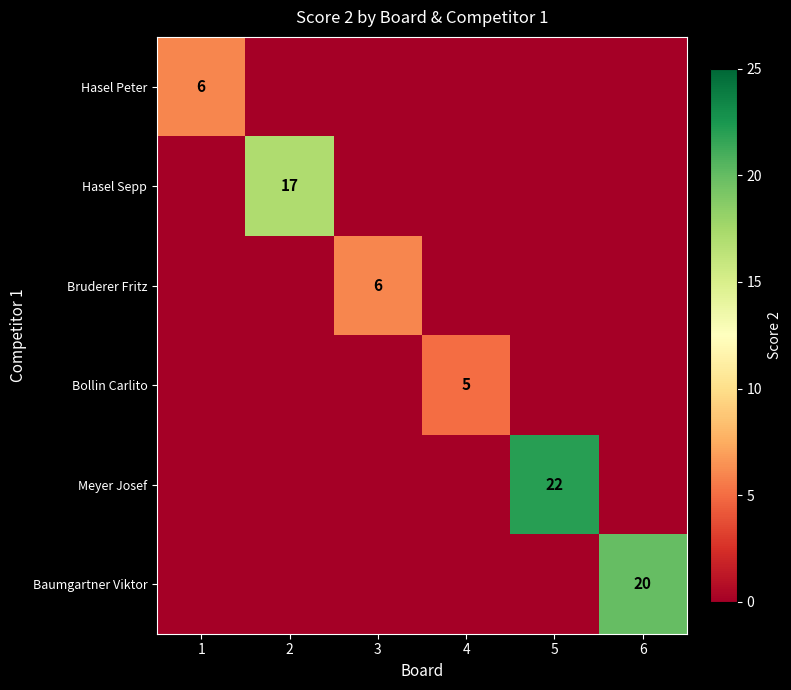

The Meyer Josef series shows 22 at 5. True or false?

True